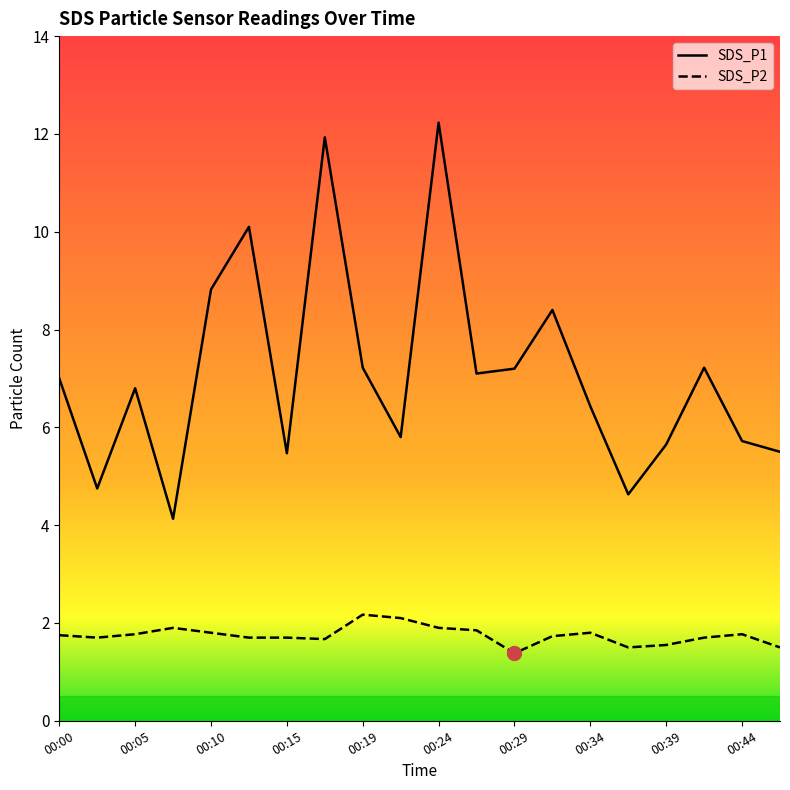

Rank the series by their average value, from highest to lowest.

SDS_P1, SDS_P2